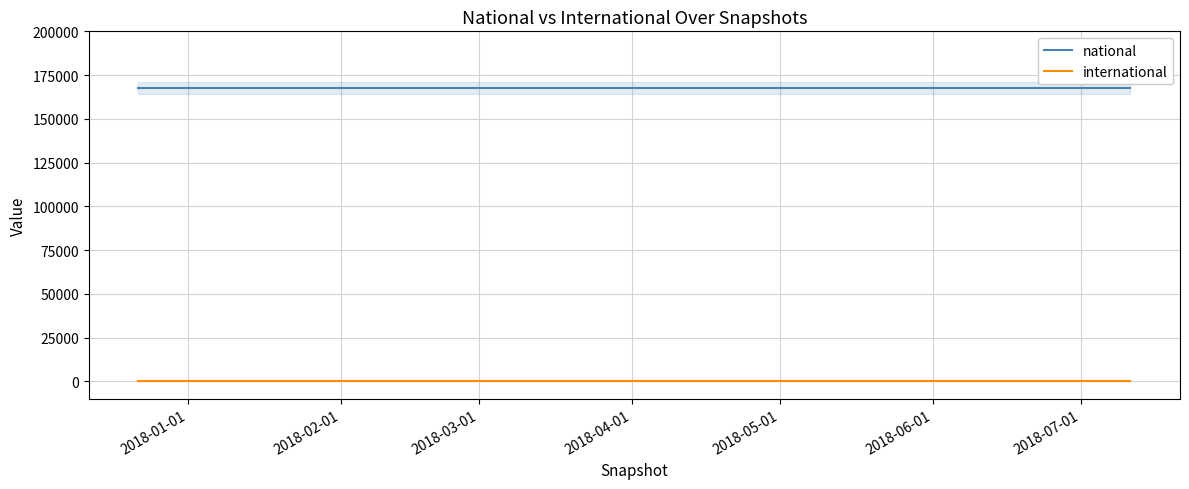

What is the minimum value for national?

167575